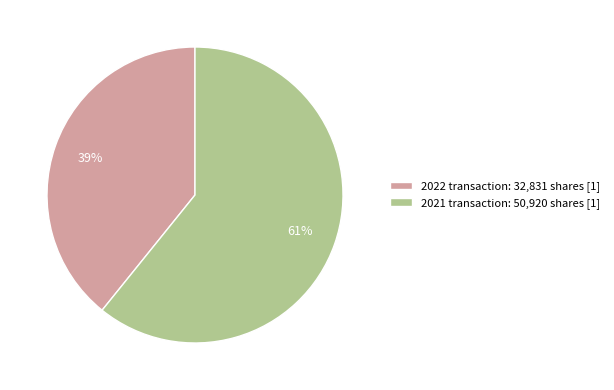

What is the largest slice in the pie chart?

2021 transaction: 50,920 shares [1]